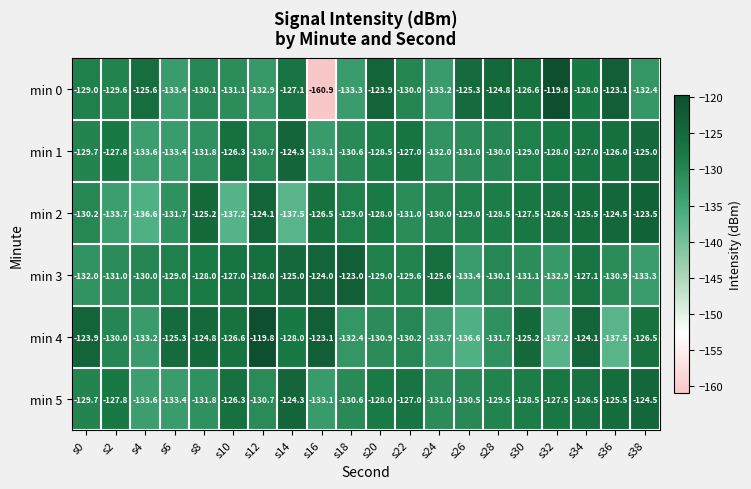

What value does the min 2 series have at s22?

-131.0